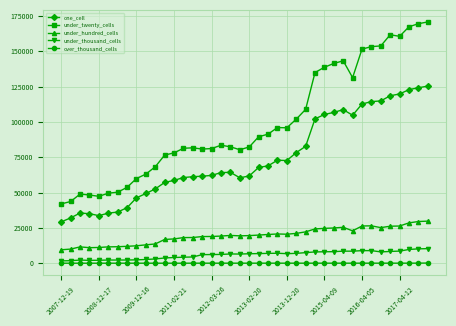

True or false: under_hundred_cells and under_thousand_cells intersect in this chart.

False